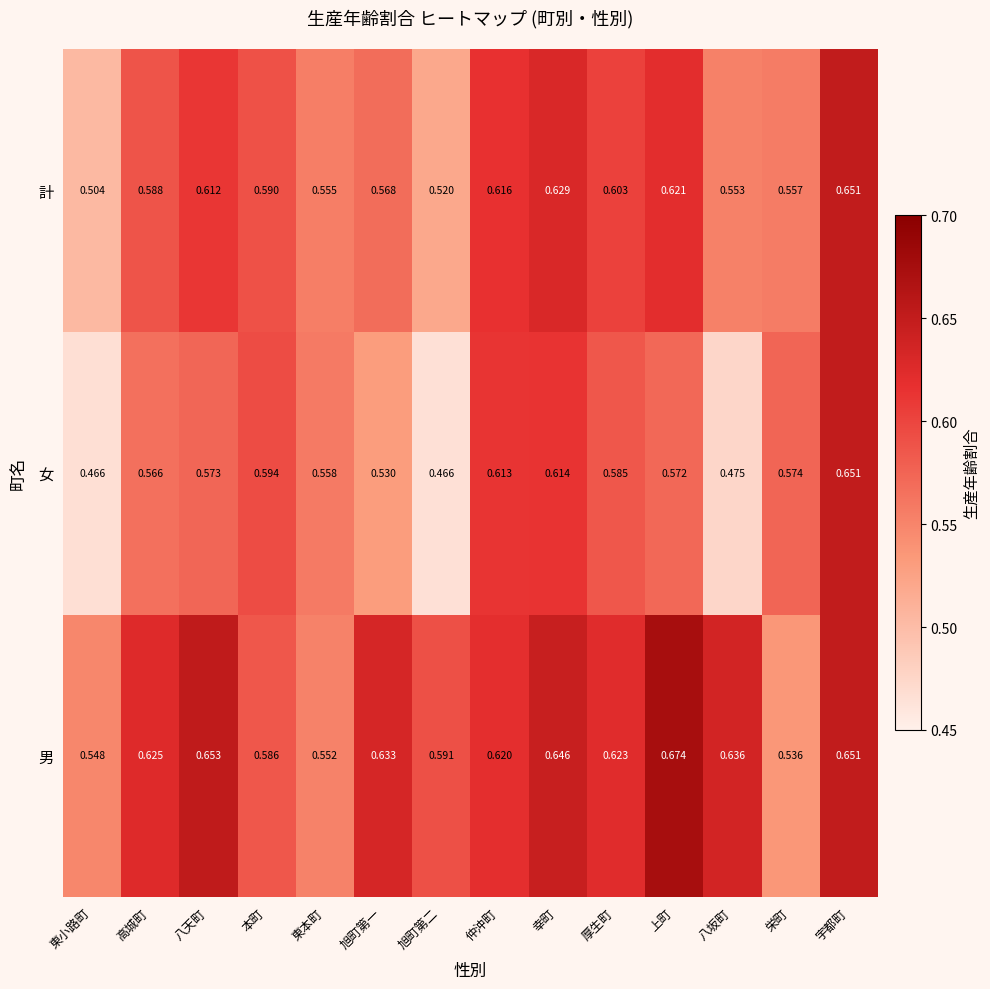

Between 東小路町 and 八坂町, which series saw the biggest shift?

男